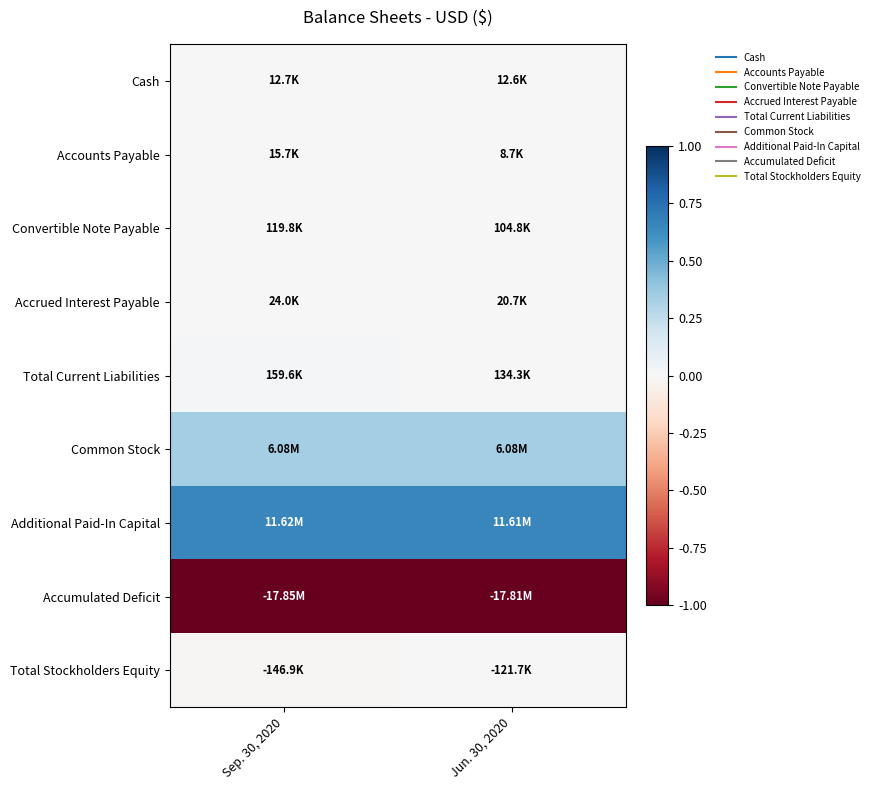

Reading right to left, list all the values displayed in this chart.

Cash: Jun. 30, 2020=0.0	Sep. 30, 2020=0.0
Accounts Payable: Jun. 30, 2020=0.0	Sep. 30, 2020=0.0
Convertible Note Payable: Jun. 30, 2020=0.0	Sep. 30, 2020=0.0
Accrued Interest Payable: Jun. 30, 2020=0.0	Sep. 30, 2020=0.0
Total Current Liabilities: Jun. 30, 2020=0.0	Sep. 30, 2020=0.0
Common Stock: Jun. 30, 2020=0.3	Sep. 30, 2020=0.3
Additional Paid-In Capital: Jun. 30, 2020=0.7	Sep. 30, 2020=0.7
Accumulated Deficit: Jun. 30, 2020=-1.0	Sep. 30, 2020=-1.0
Total Stockholders Equity: Jun. 30, 2020=-0.0	Sep. 30, 2020=-0.0